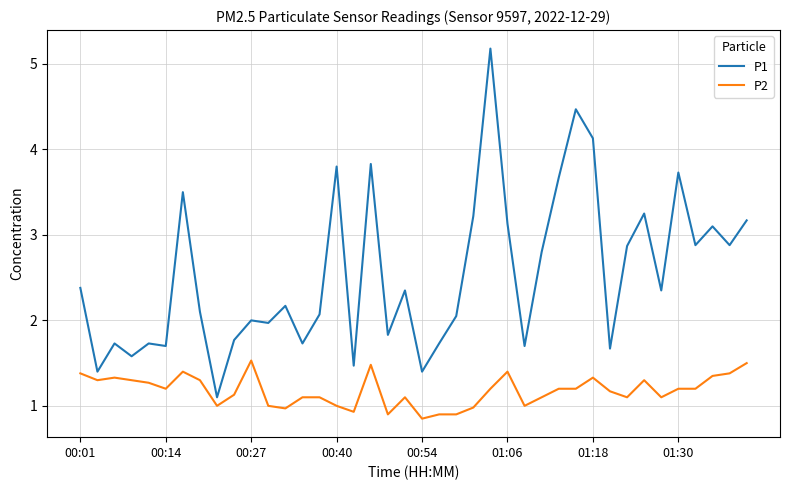

True or false: P1 and P2 cross at least once.

False